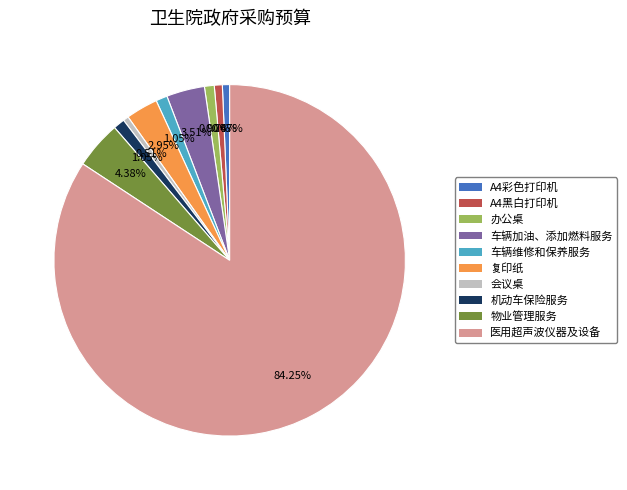

Which slice is the largest?

医用超声波仪器及设备